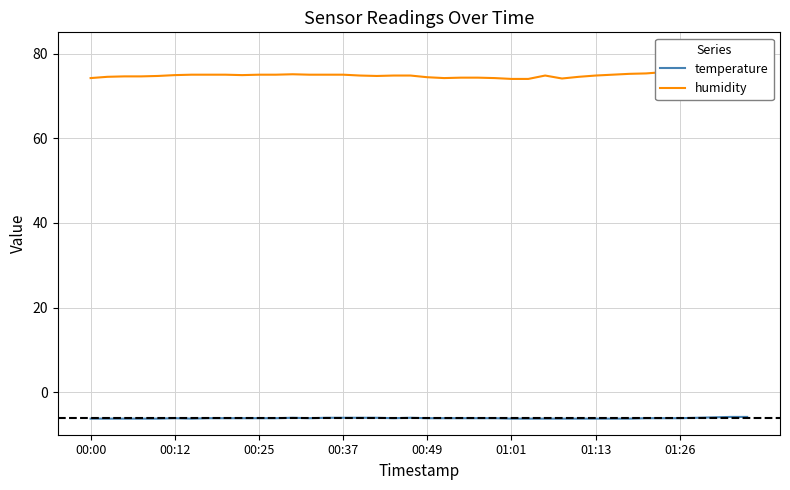

What are all the series names shown in the legend?

temperature, humidity